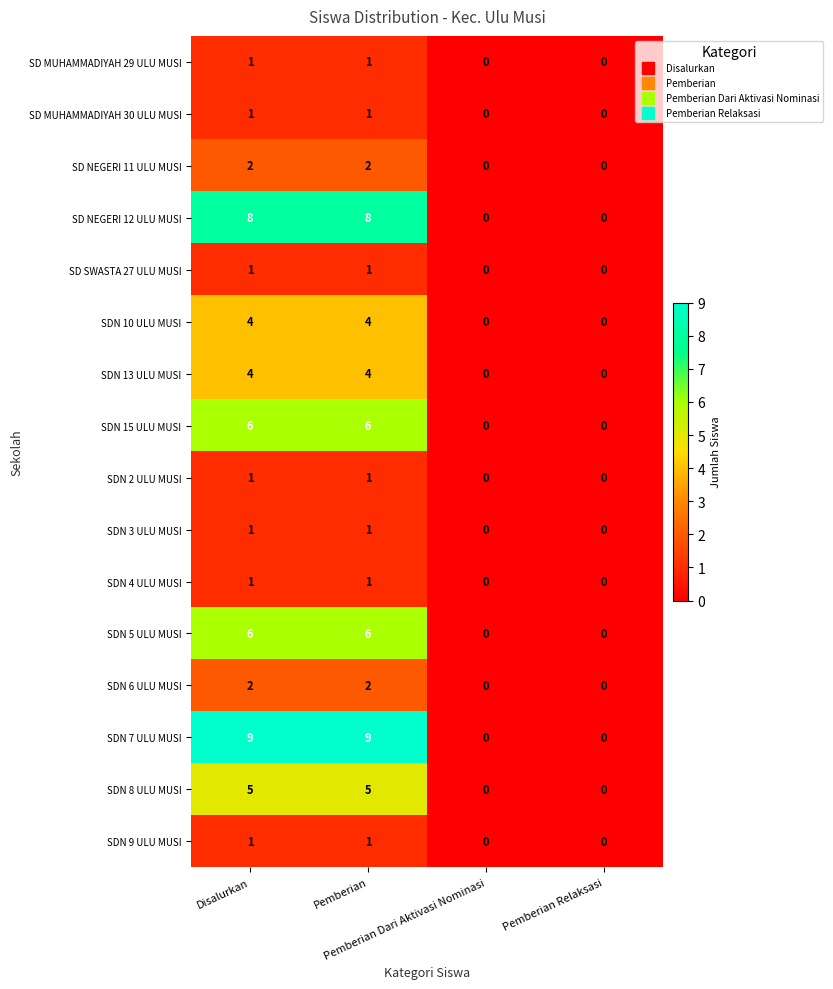

Which series has the largest total across all categories?

SDN 7 ULU MUSI